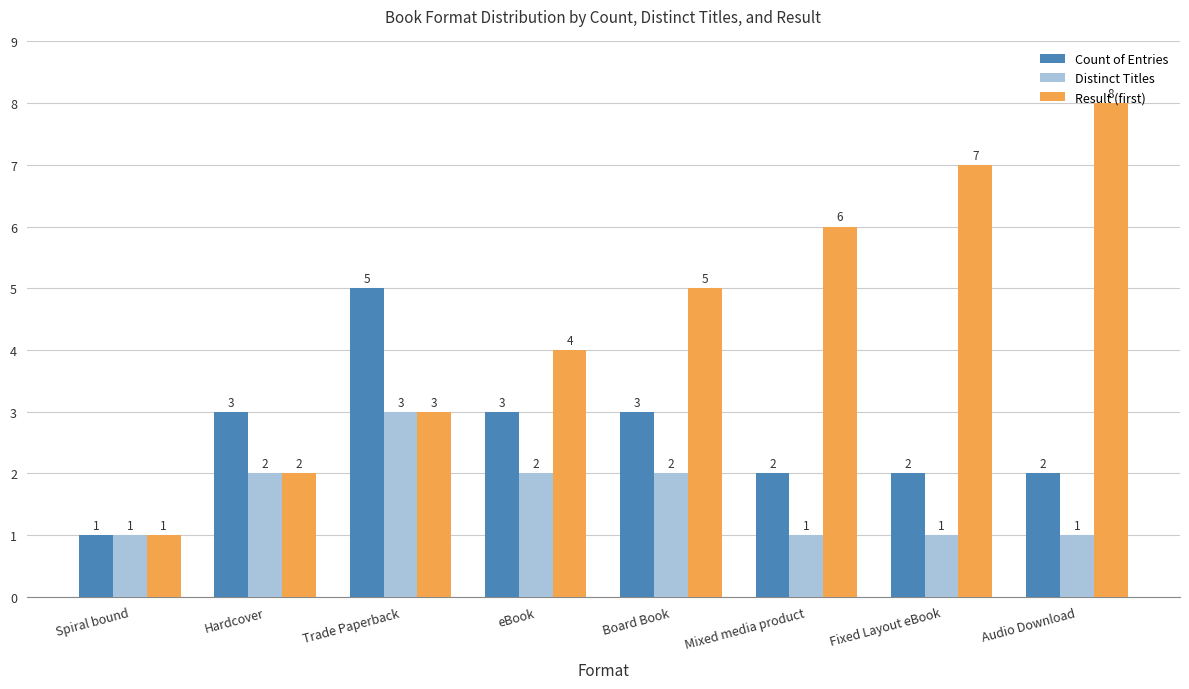

How many bars are there in each group?

3